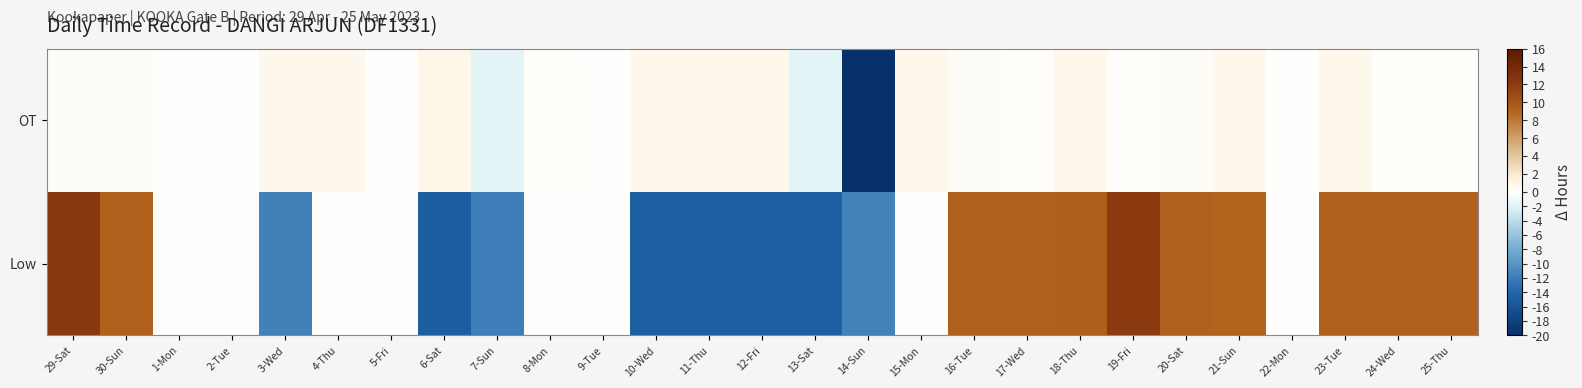

Reading left to right, what are all the values shown in this chart?

Low: 29-Sat=12.3	30-Sun=9.2	1-Mon=0.0	2-Tue=0.0	3-Wed=-11.7	4-Thu=0.0	5-Fri=0.0	6-Sat=-14.8	7-Sun=-11.8	8-Mon=0.0	9-Tue=0.0	10-Wed=-14.6	11-Thu=-14.6	12-Fri=-14.6	13-Sat=-14.7	14-Sun=-11.5	15-Mon=0.0	16-Tue=9.2	17-Wed=9.2	18-Thu=9.2	19-Fri=12.1	20-Sat=9.2	21-Sun=9.1	22-Mon=0.0	23-Tue=9.2	24-Wed=9.2	25-Thu=9.2
OT: 29-Sat=0.3	30-Sun=0.3	1-Mon=0.0	2-Tue=0.0	3-Wed=0.8	4-Thu=0.8	5-Fri=0.0	6-Sat=0.9	7-Sun=-1.7	8-Mon=0.2	9-Tue=0.0	10-Wed=0.8	11-Thu=0.8	12-Fri=0.8	13-Sat=-1.7	14-Sun=-20.7	15-Mon=0.8	16-Tue=0.3	17-Wed=0.2	18-Thu=0.8	19-Fri=0.2	20-Sat=0.2	21-Sun=0.8	22-Mon=0.0	23-Tue=0.8	24-Wed=0.2	25-Thu=0.2